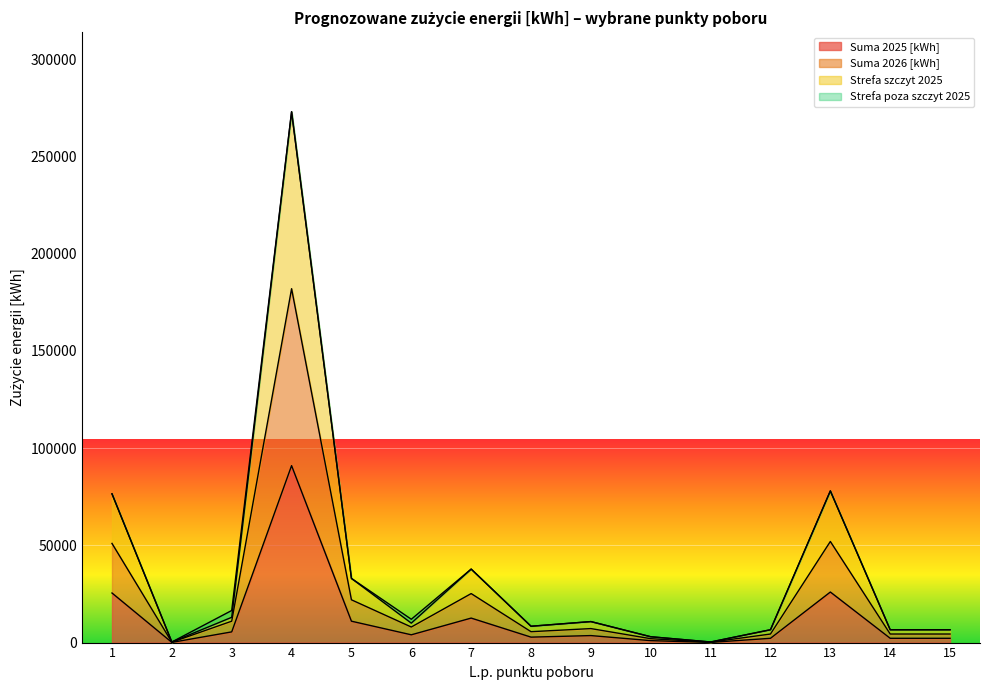

What is the minimum value for Suma 2025 [kWh]?

300